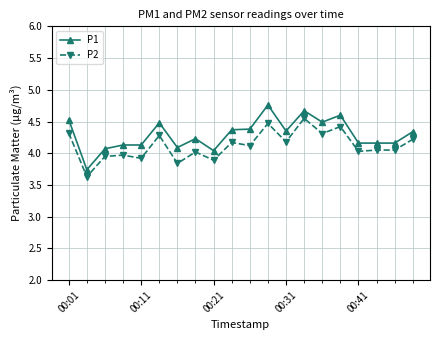

At how many categories does at least one series exceed 4?

19